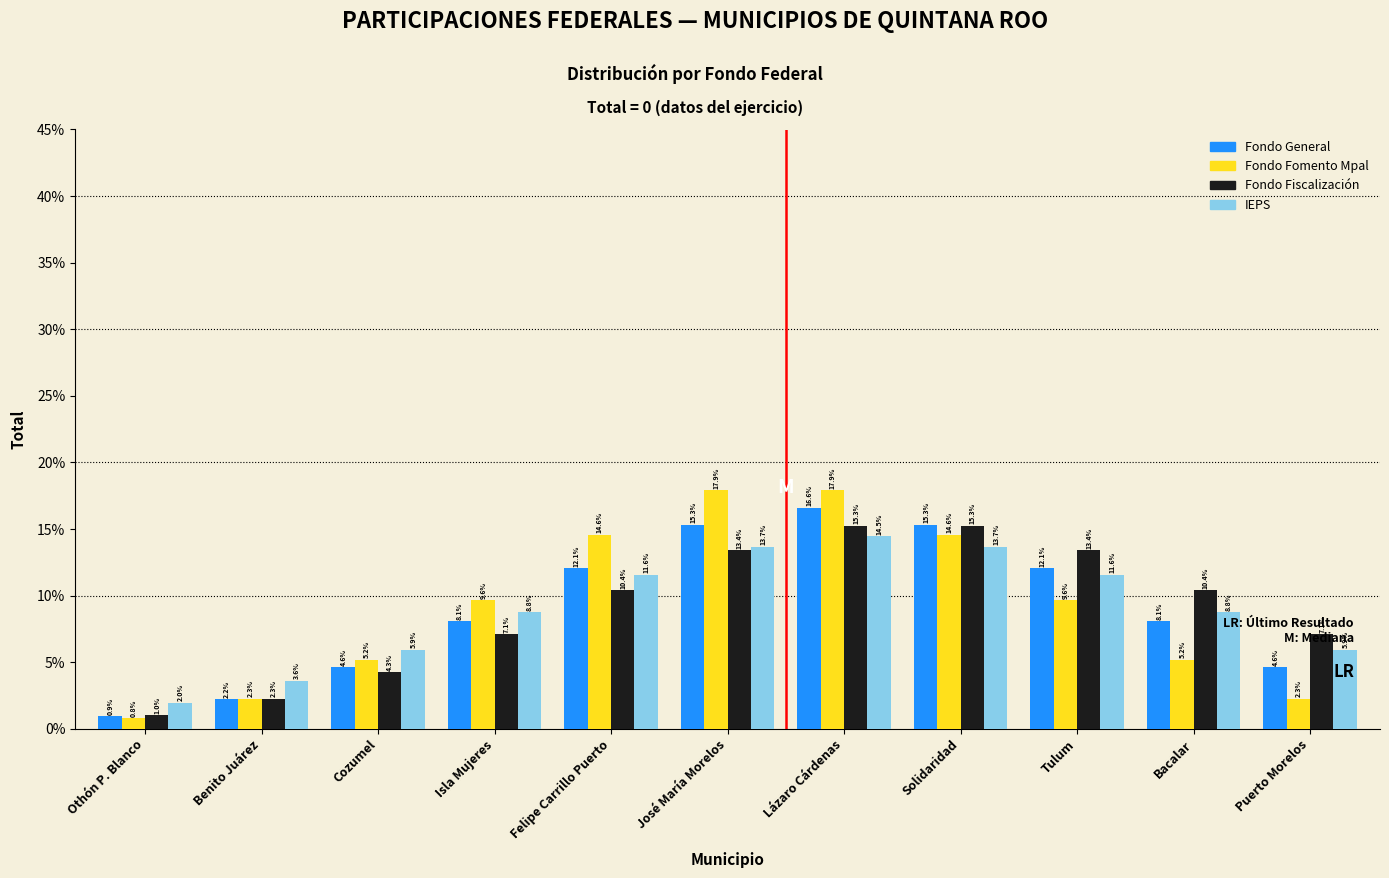

Is it true that Fondo General equals 15.3 at José María Morelos?

True